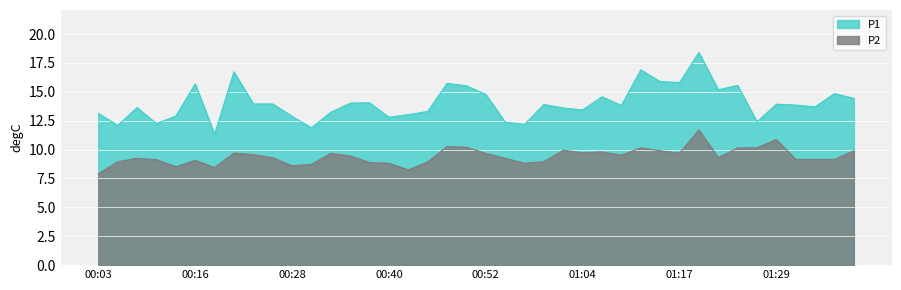

Reading left to right, list all the values displayed in this chart.

P1: 13.1	12.1	13.6	12.2	12.9	15.7	11.3	16.7	13.9	13.9	12.9	11.9	13.2	14.0	14.1	12.8	13.0	13.3	15.7	15.5	14.8	12.4	12.2	13.9	13.6	13.4	14.6	13.8	16.9	15.9	15.8	18.4	15.2	15.6	12.4	13.9	13.8	13.7	14.8	14.4
P2: 7.9	8.9	9.2	9.1	8.5	9.1	8.4	9.7	9.6	9.3	8.6	8.7	9.7	9.4	8.9	8.8	8.2	8.9	10.3	10.2	9.7	9.2	8.8	8.9	9.9	9.7	9.8	9.5	10.2	9.9	9.7	11.7	9.3	10.2	10.2	10.9	9.2	9.2	9.2	9.9